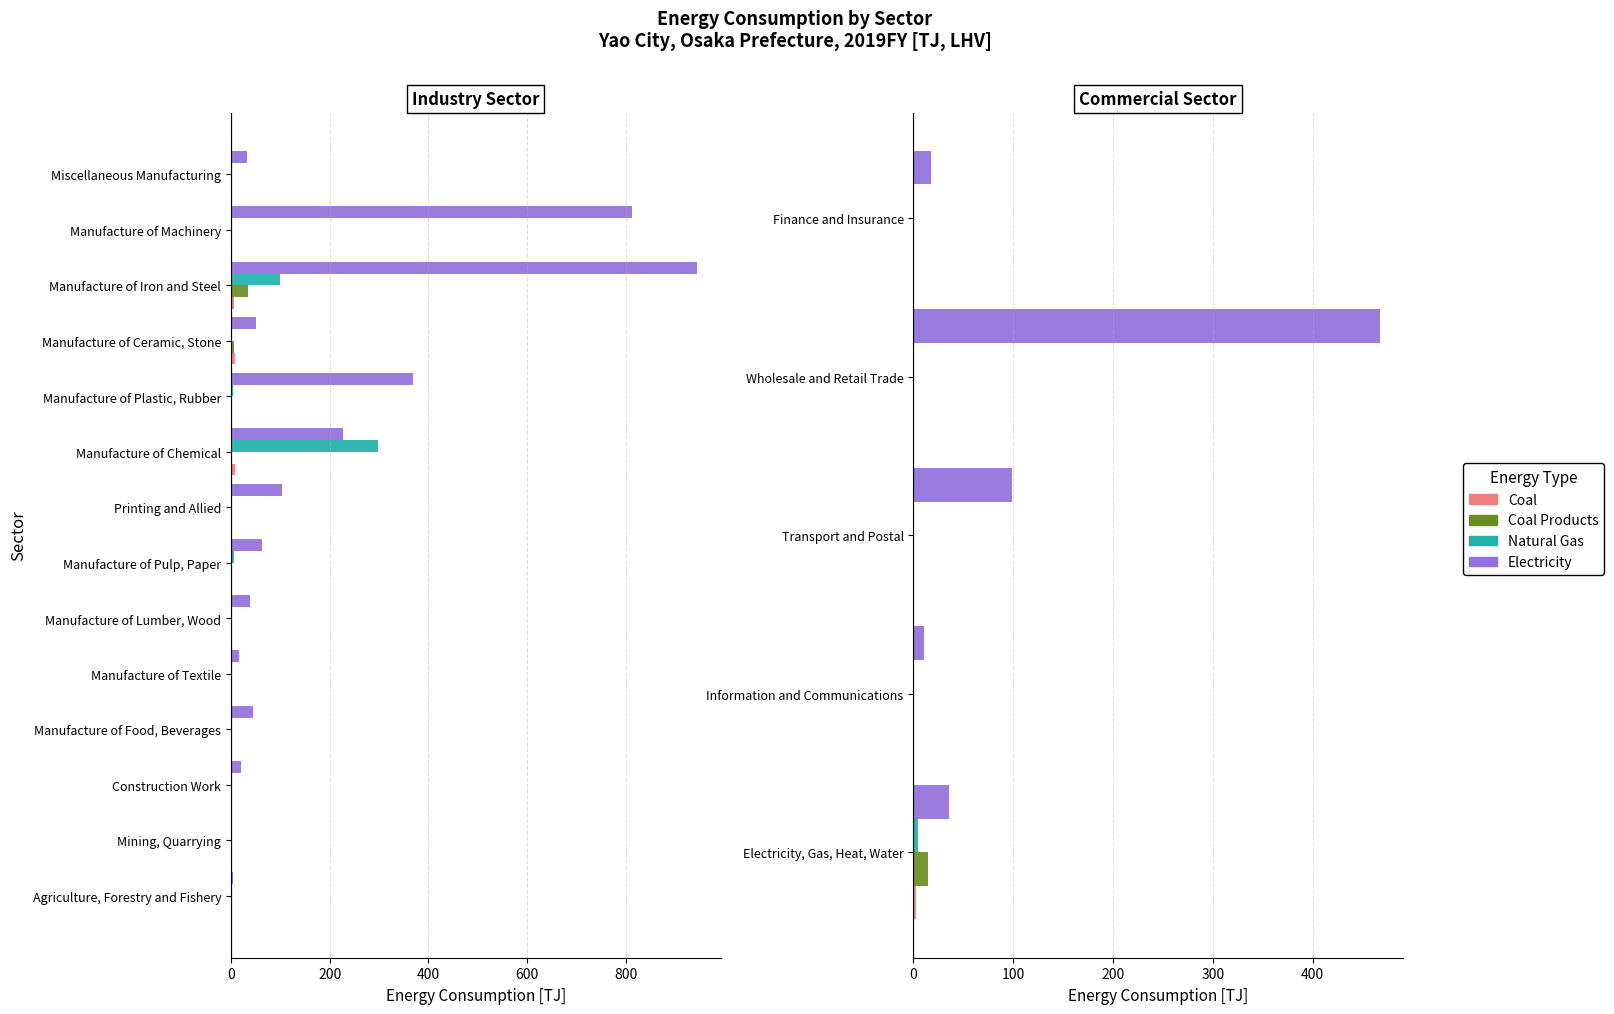

Which series has the widest spread of values?

Electricity